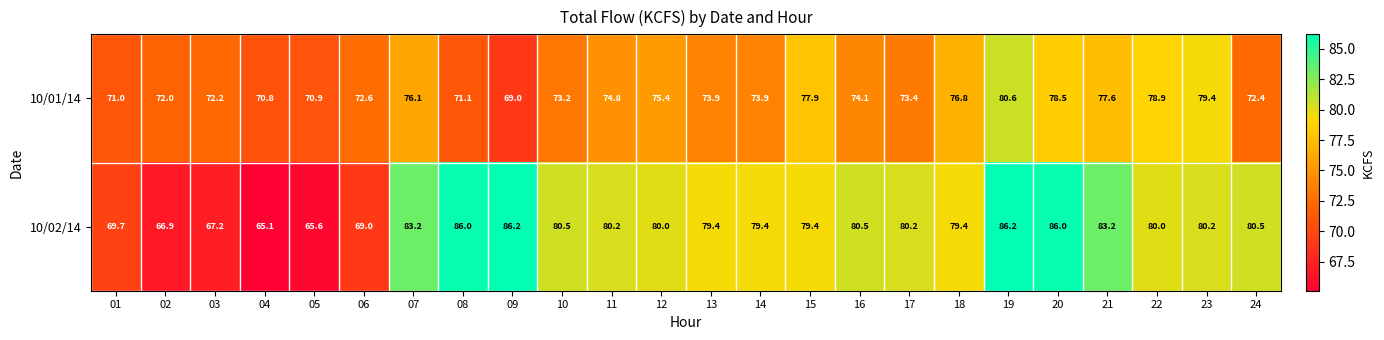

What is the difference between the 10/01/14 values at 15 and 17?

4.5